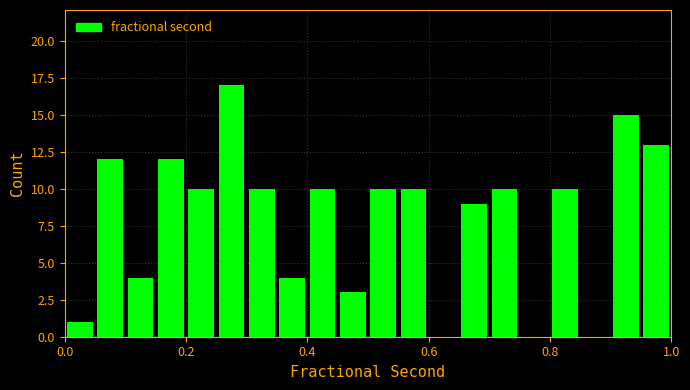

Read against the x-axis, roughly where is the centre of the tallest bar?

0.28